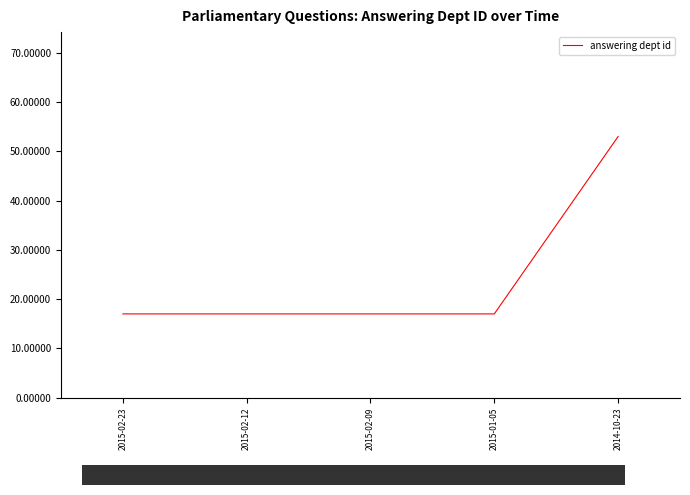

What is the sum of the values at 2014-10-23 and 2015-02-12?

70